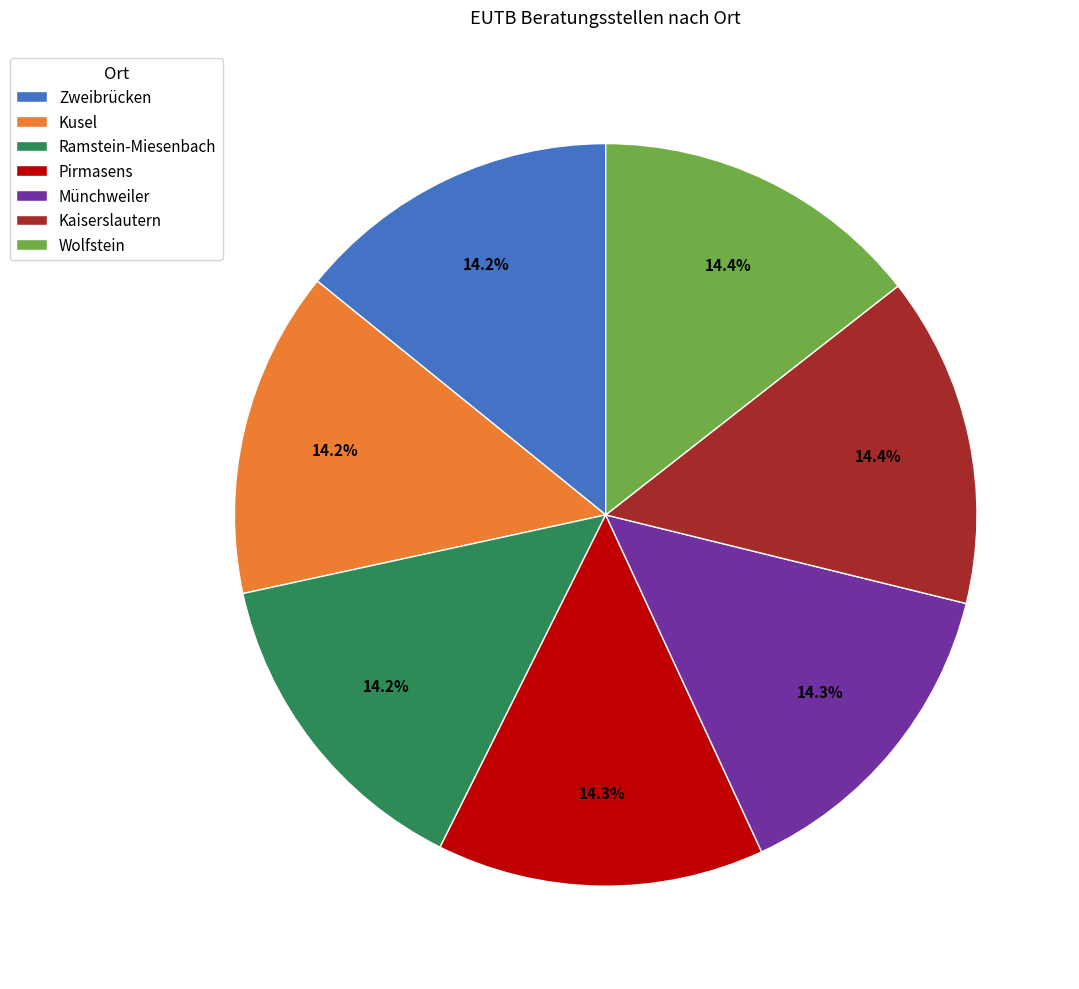

Is Zweibrücken the majority of the pie?

No